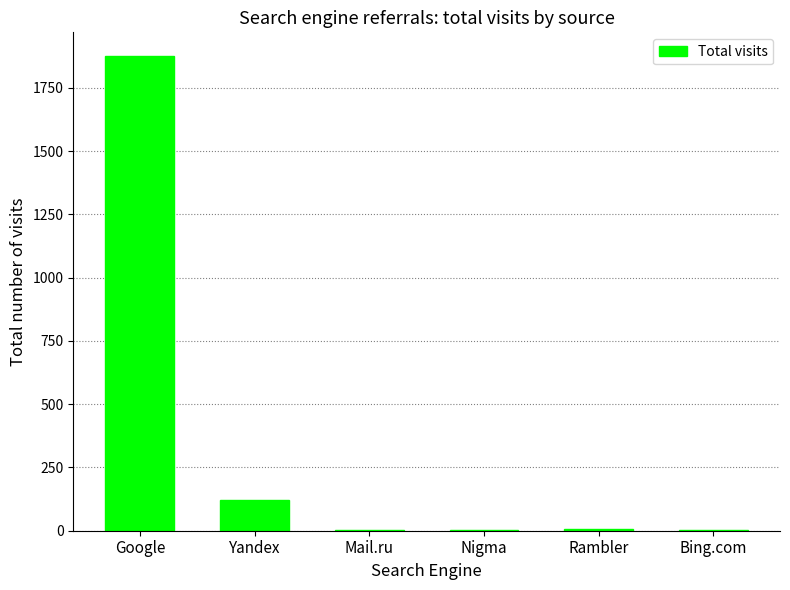

At which label is the value closest to 938?

Yandex